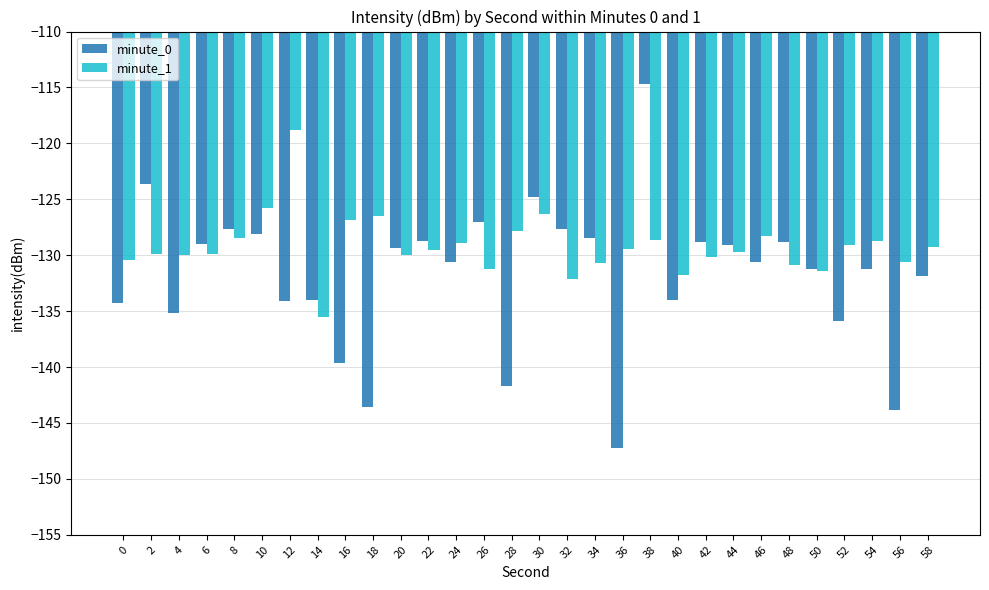

True or false: minute_1 has a value of -69.6 at 20.

False